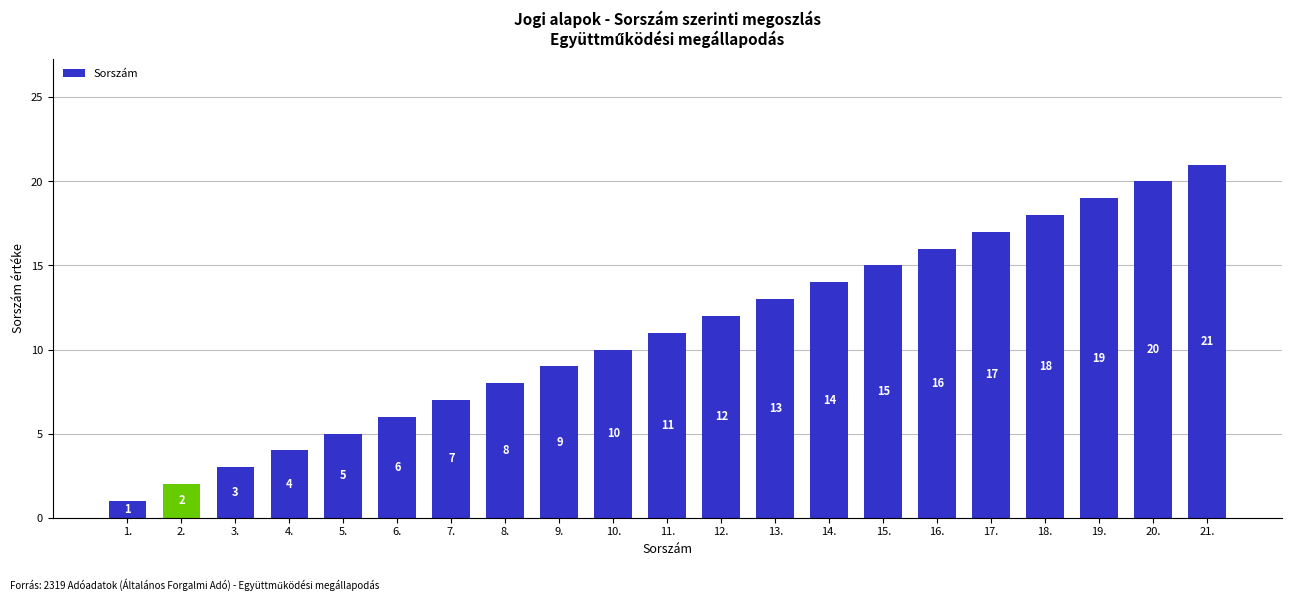

What is the difference between the maximum and minimum values?

20